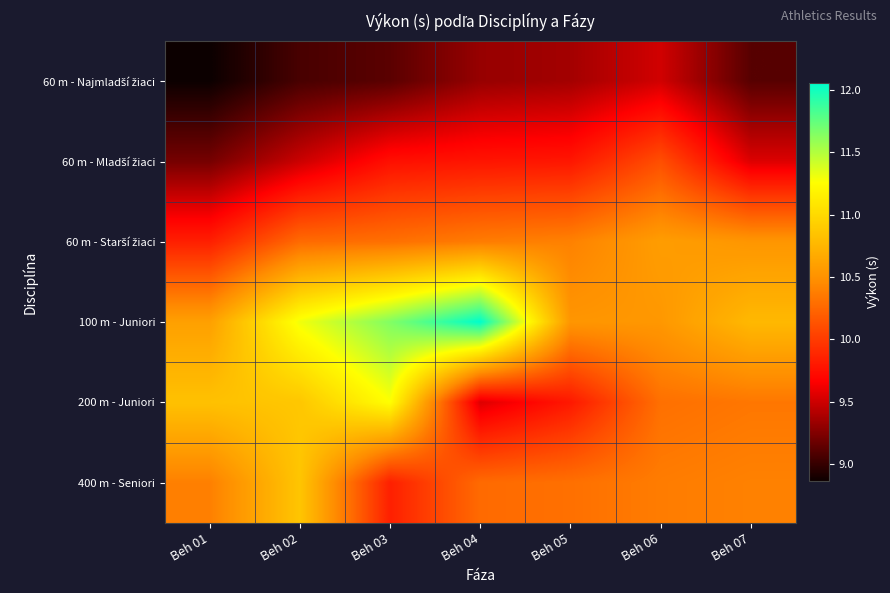

At how many categories does at least one series exceed 9?

7